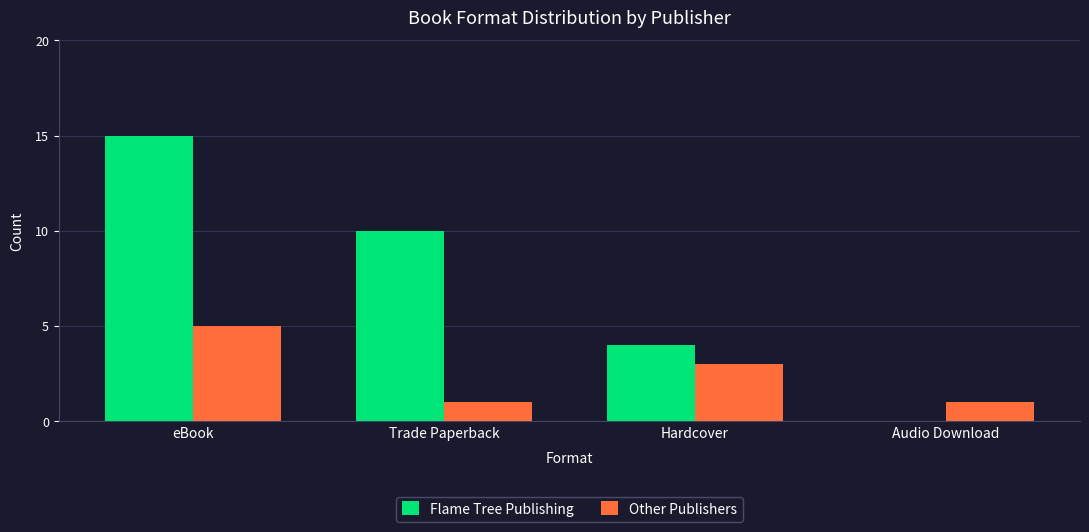

Which series changed the most between Hardcover and Audio Download?

Flame Tree Publishing